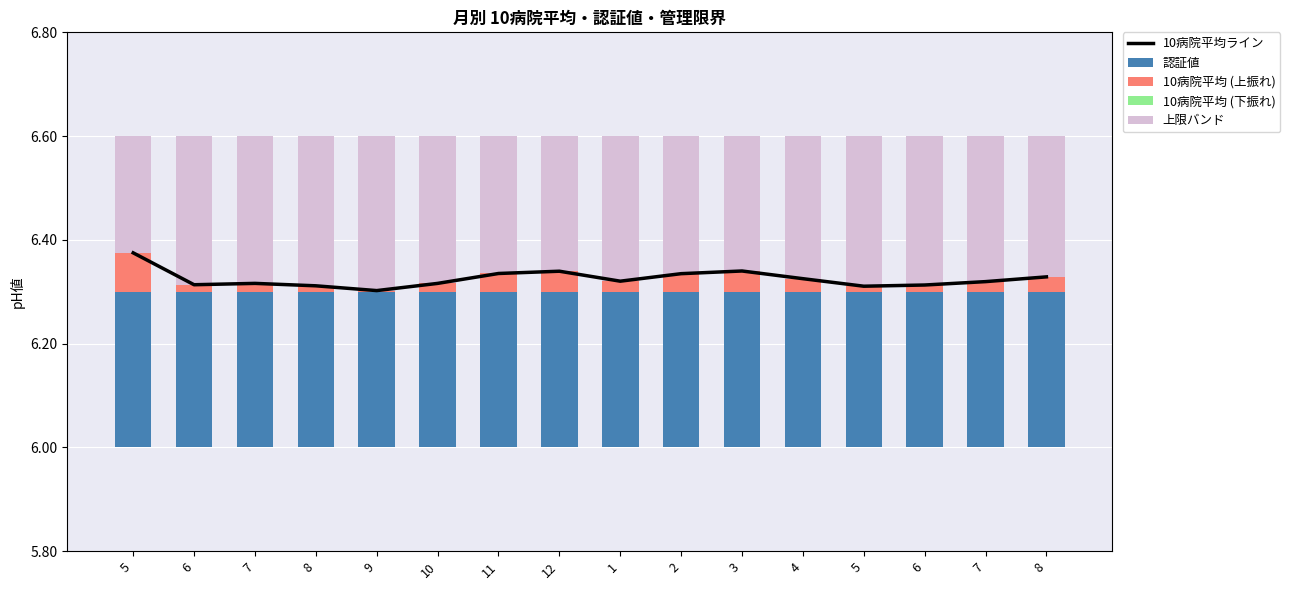

True or false: 10病院平均 (上振れ) has a value of 0.0 at 8.

False